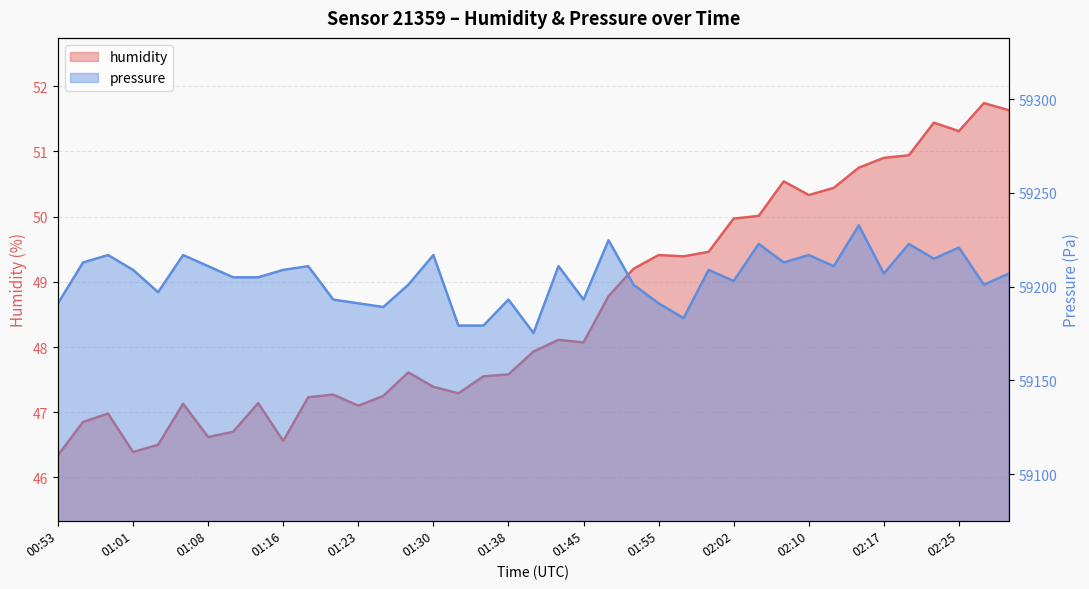

Is it true that pressure equals 59212.9 at 02:07?

True